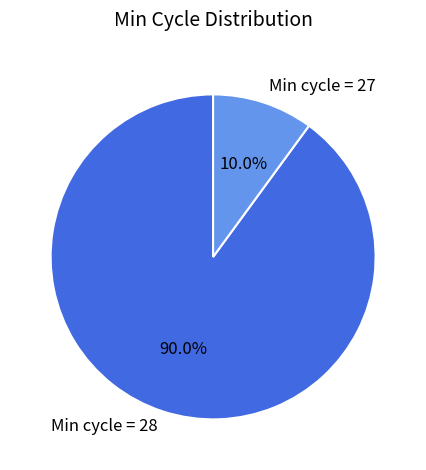

Which category has the biggest portion of the pie?

Min cycle = 28